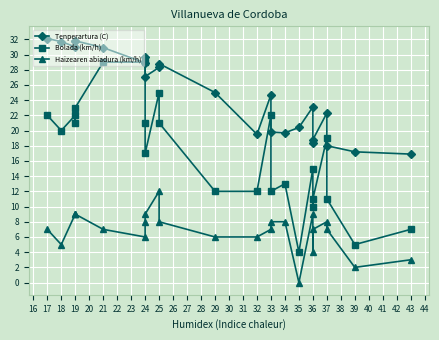

What is the highest value of the Haizearen abiadura (km/h) series?

12.0